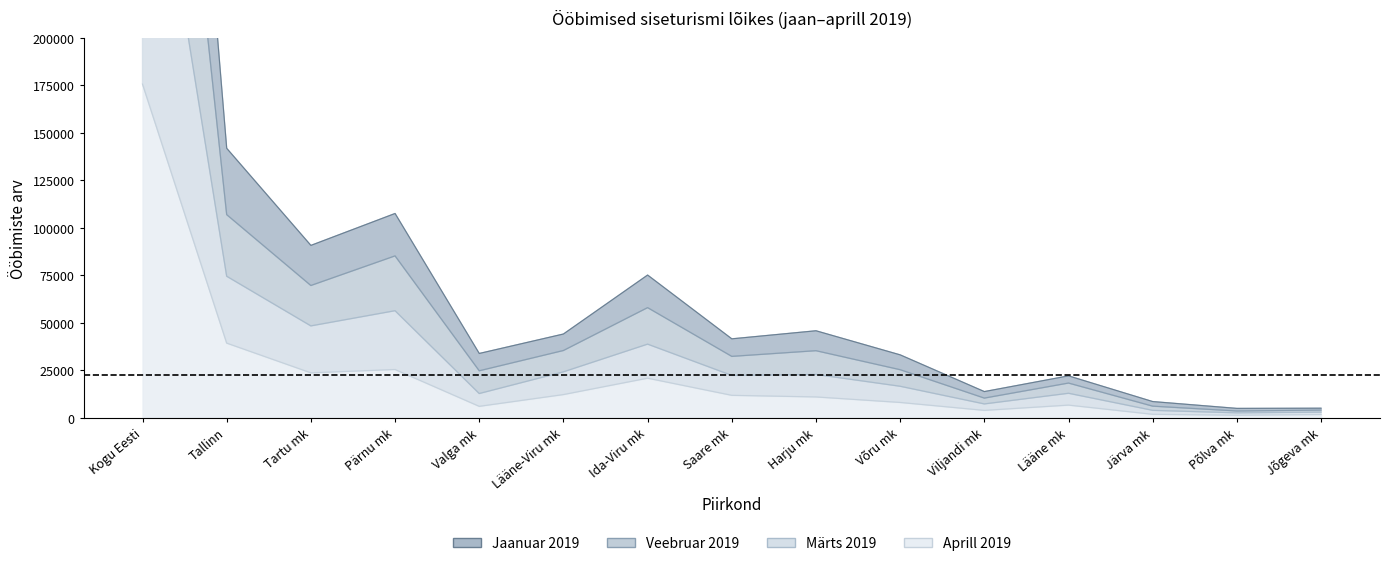

At which label does Veebruar 2019 first exceed 32269?

Kogu Eesti